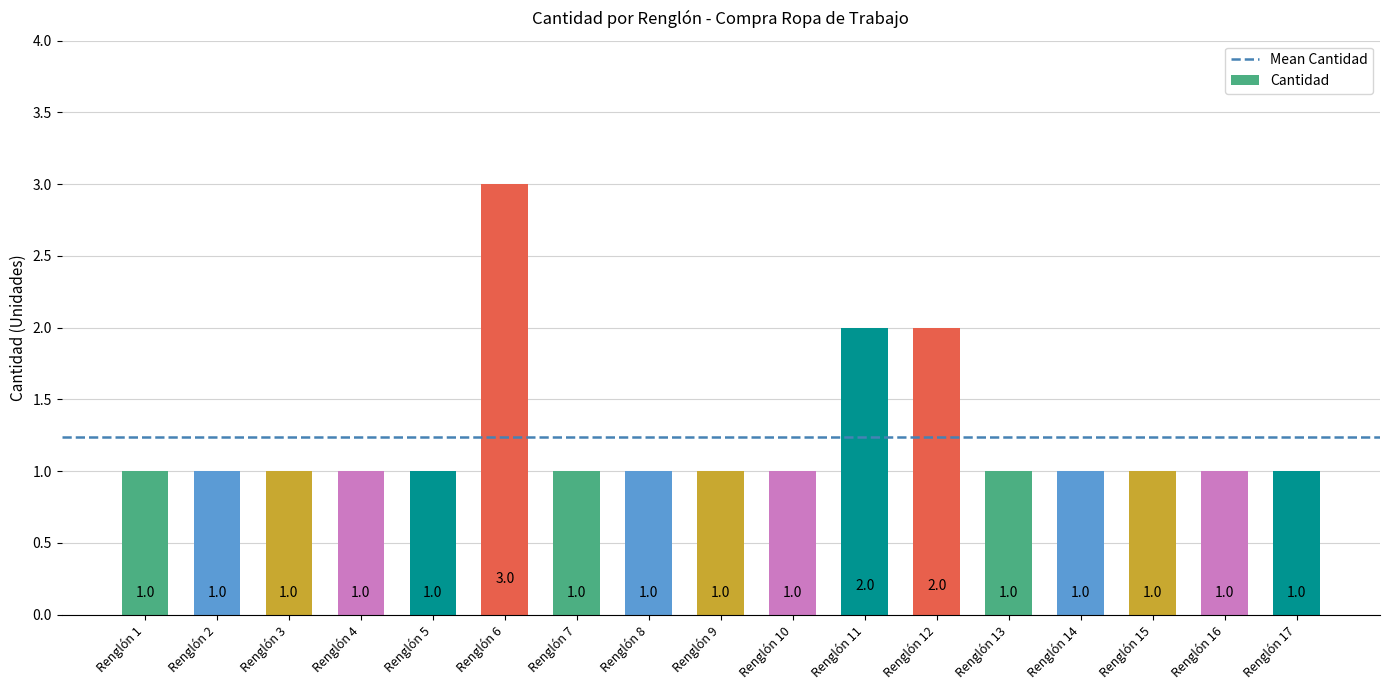

What is the sum of all values?

21